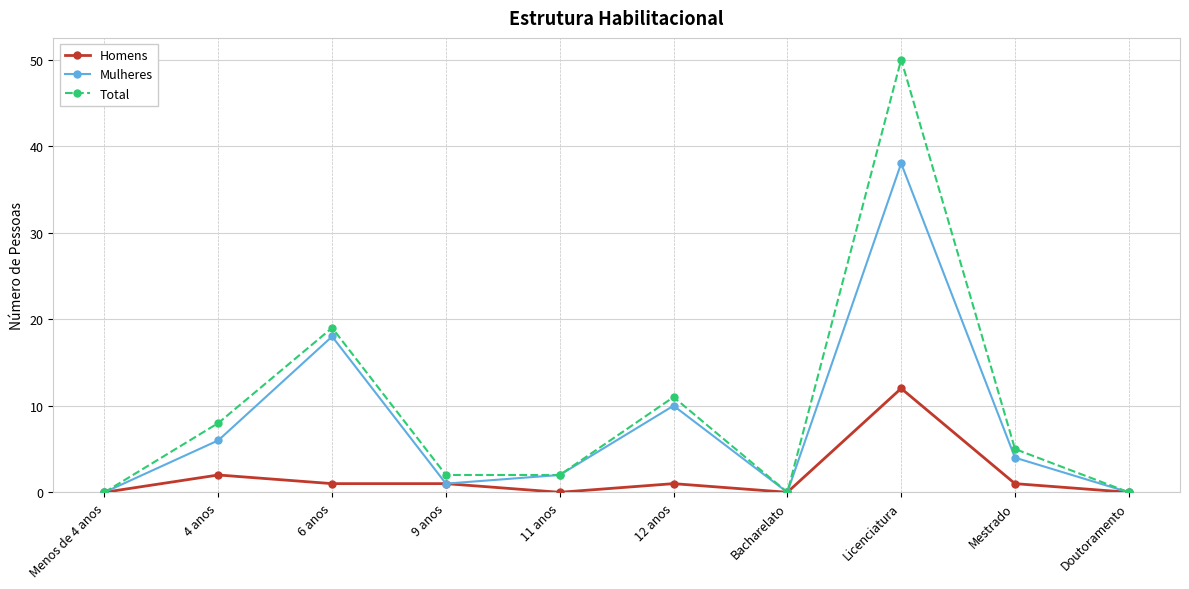

List the series in order of their peak value, lowest first.

Homens, Mulheres, Total